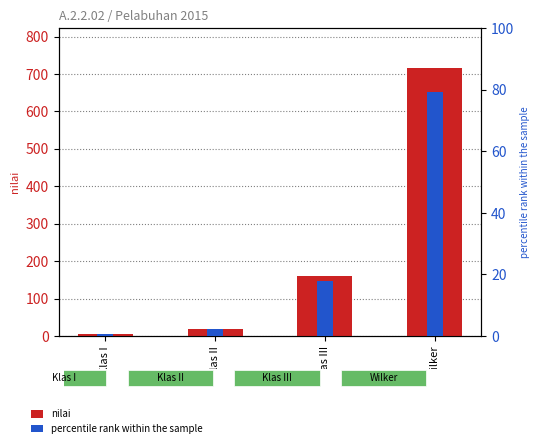

True or false: nilai has a value of 1.1 at Klas I.

False